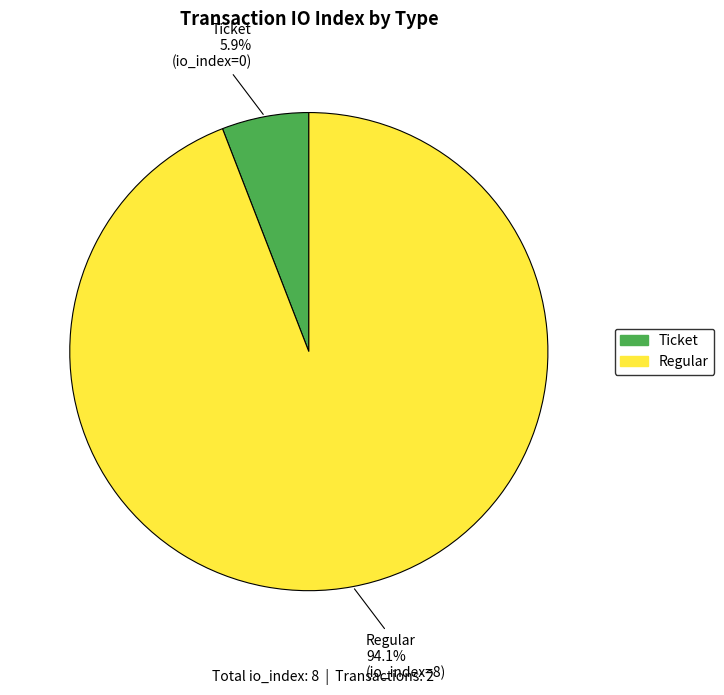

To the nearest percent, what is the difference between the Regular and Ticket slice percentages?

88%